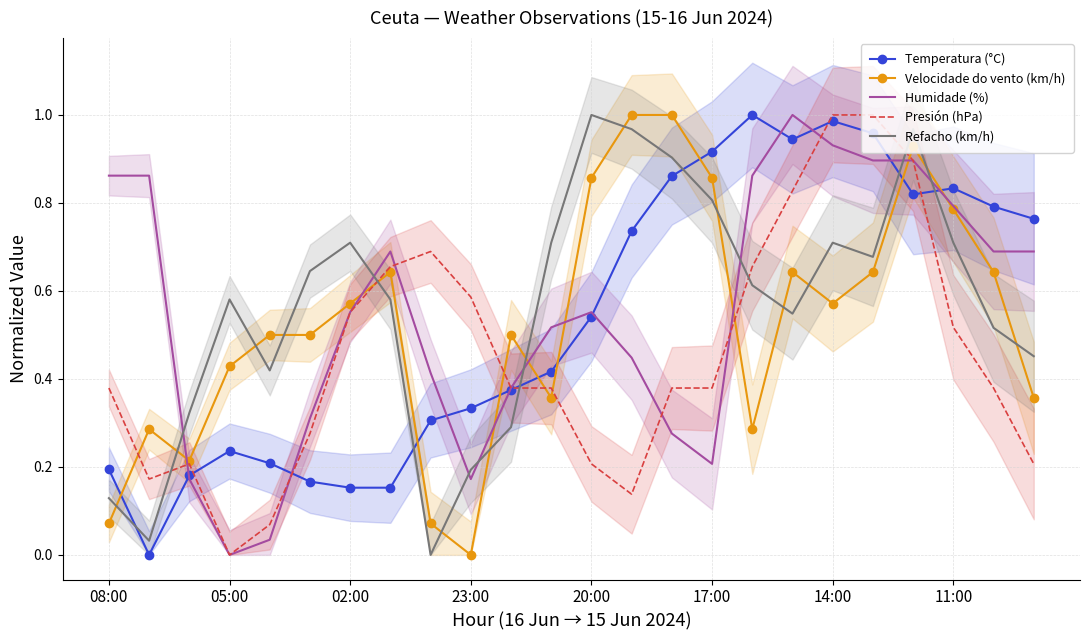

What are all the series names shown in the legend?

Temperatura (°C), Velocidade do vento (km/h), Humidade (%), Presión (hPa), Refacho (km/h)